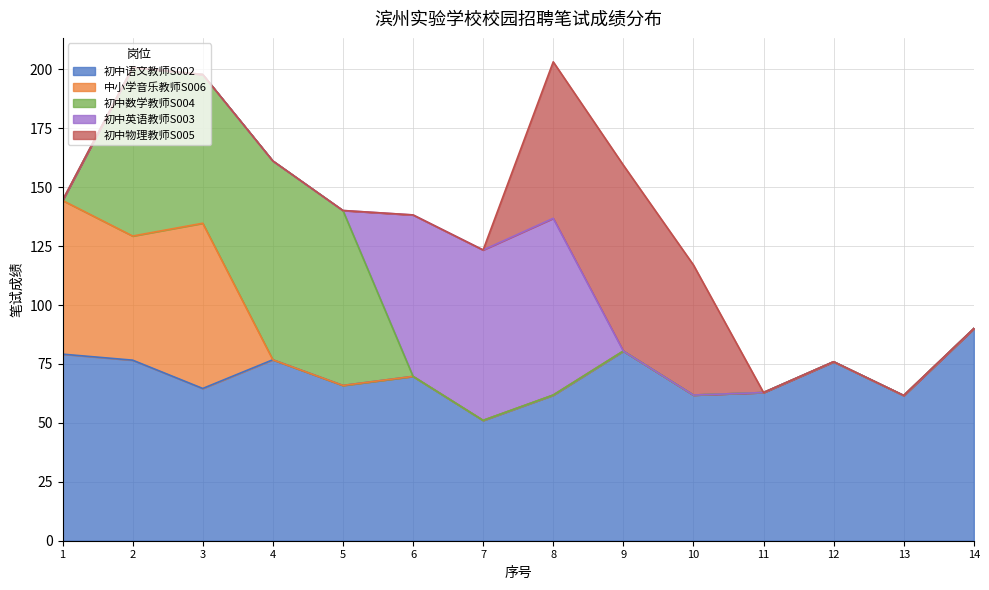

Where is the first local maximum for 初中英语教师S003?

8